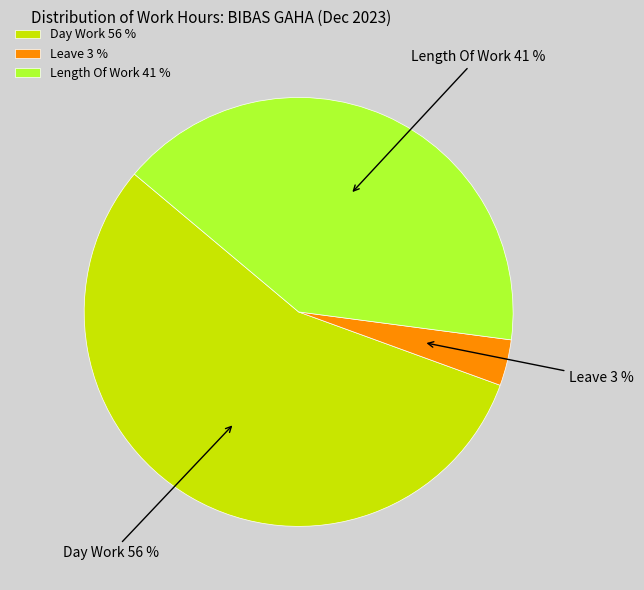

To the nearest percent, what is the average slice percentage?

33%